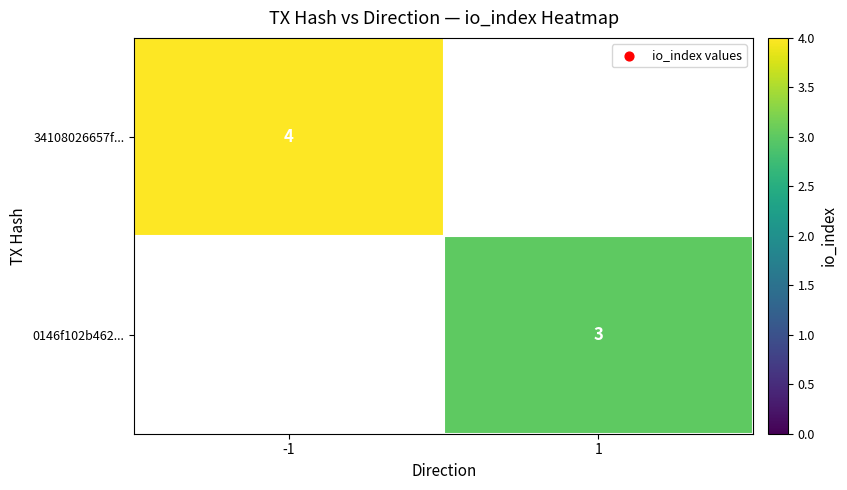

True or false: 0146f102b462... has a value of 5 at 1.

False